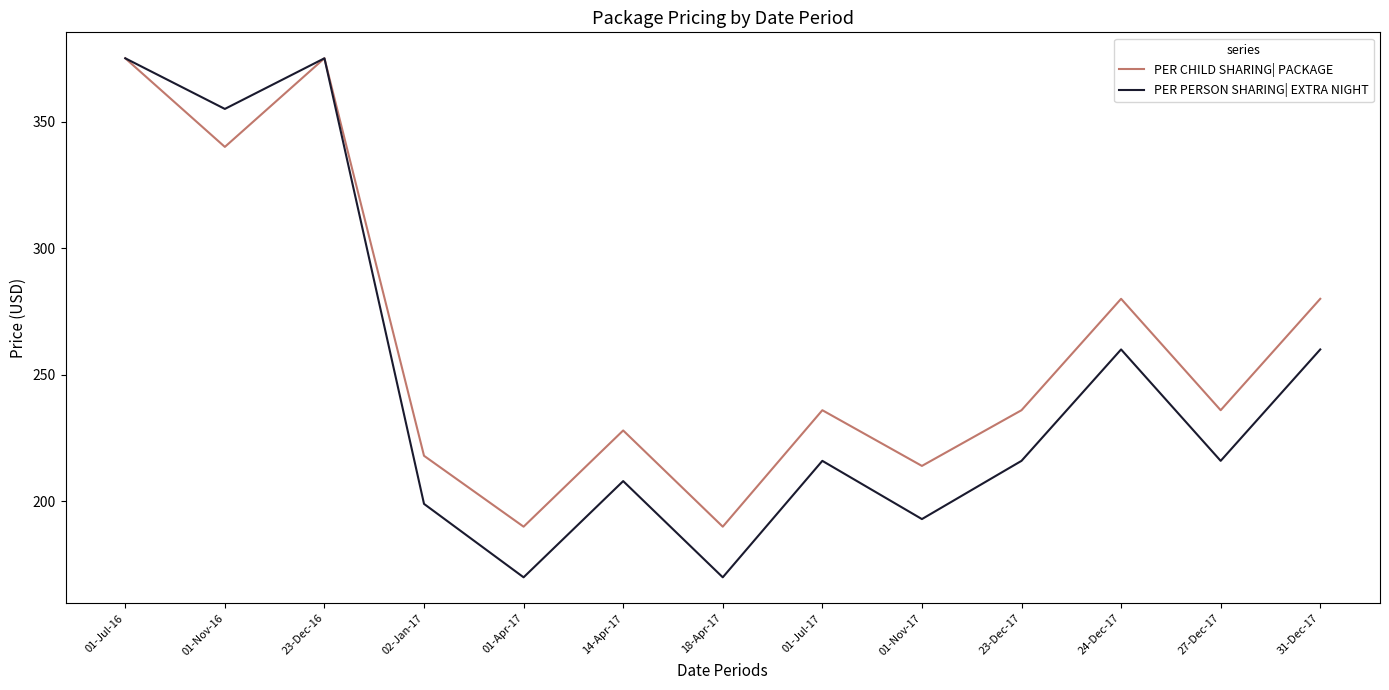

True or false: PER CHILD SHARING| PACKAGE has a value of 309 at 27-Dec-17.

False